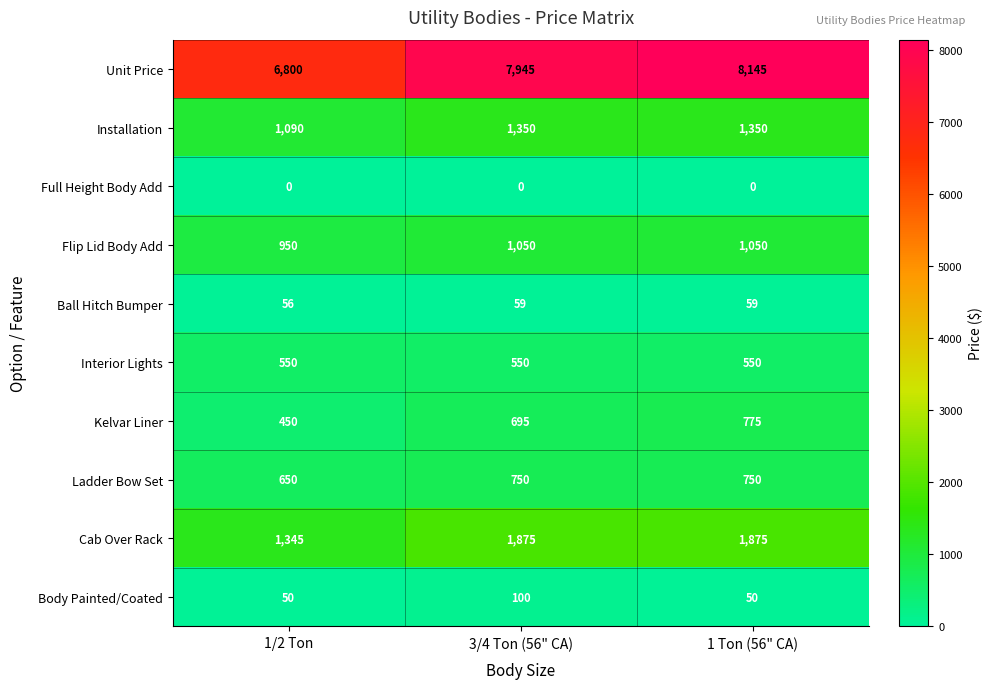

What is the total value across all series at 3/4 Ton (56" CA)?

14374